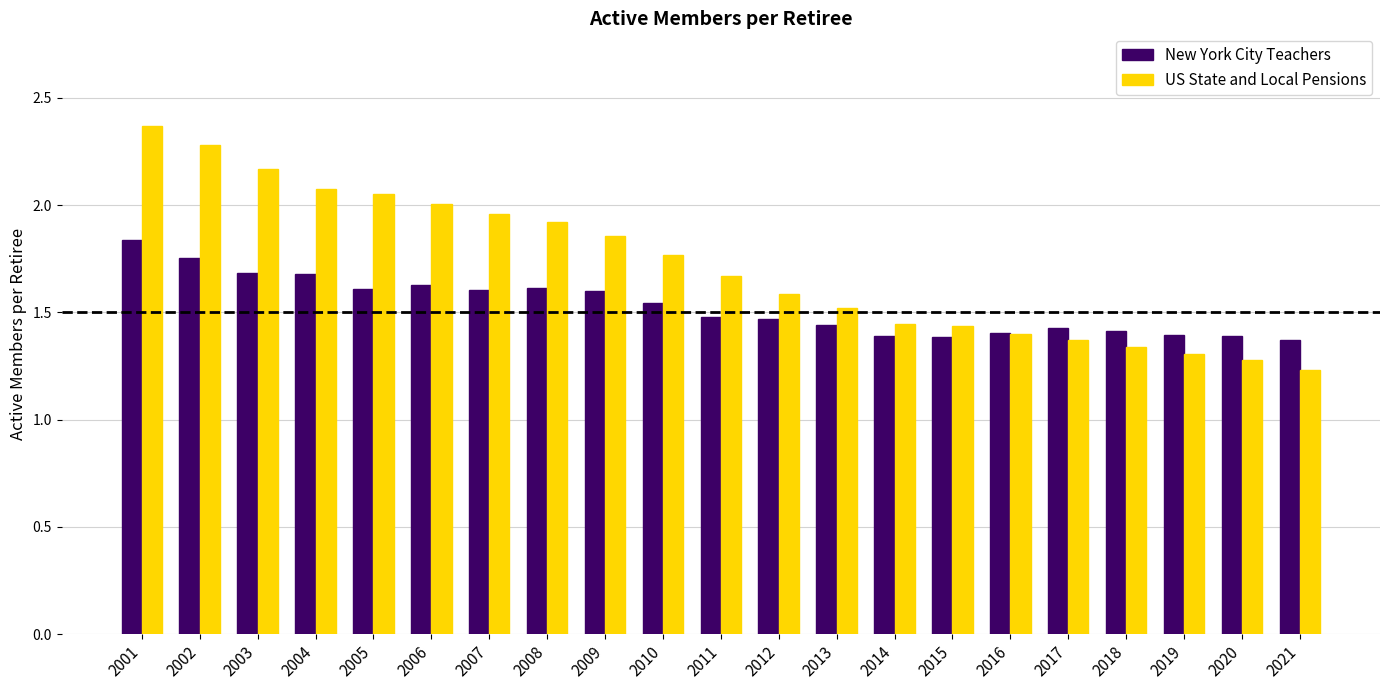

What is the total value across all series at 2015?

2.8